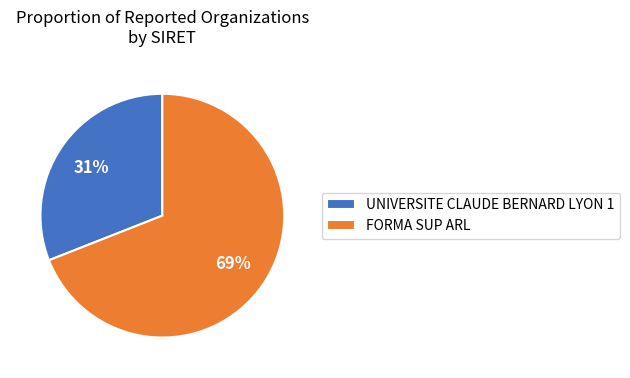

Is there a majority slice in this chart?

Yes